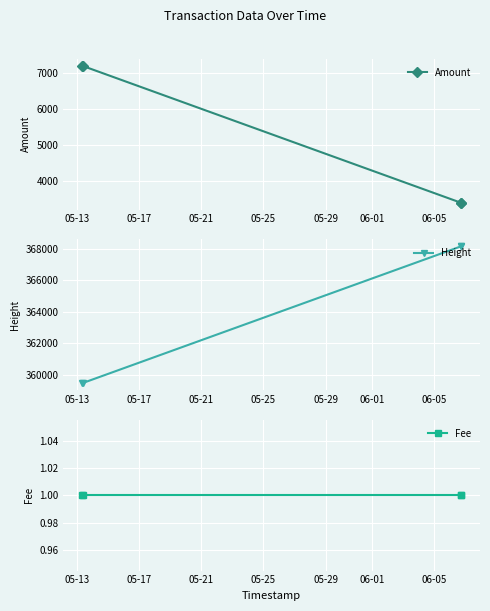

What is the lowest value of the Fee series?

1